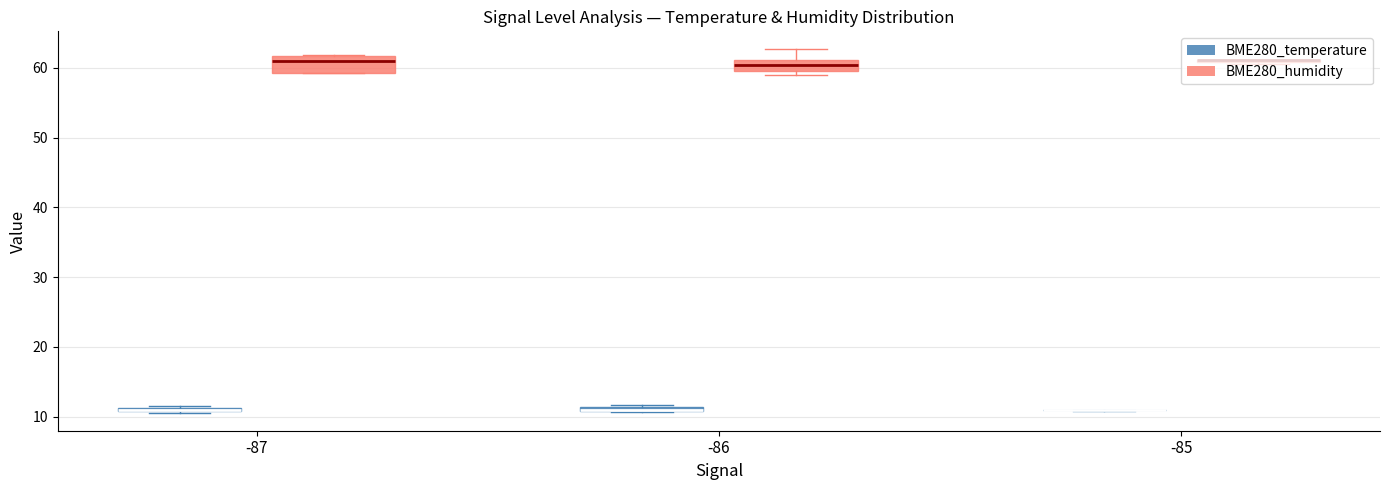

What is the maximum value for BME280_temperature?

11.8